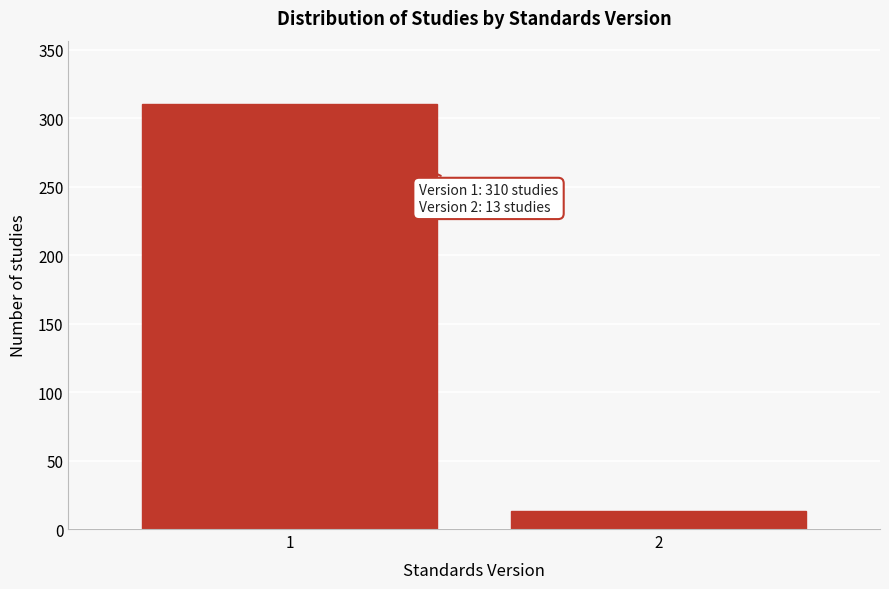

Reading left to right, extract all data points from this chart.

1=310	2=13